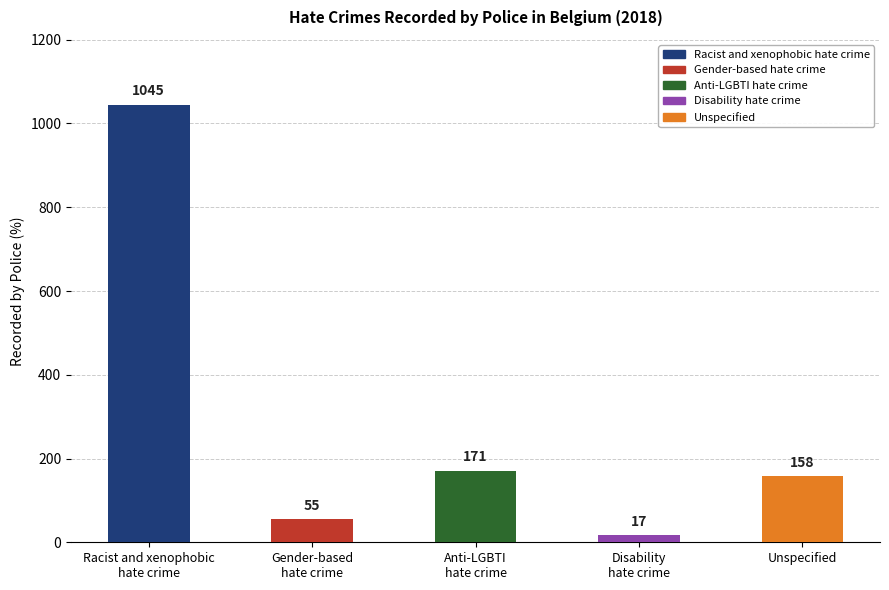

Approximately how many times larger is the value at Anti-LGBTI
hate crime compared to Racist and xenophobic
hate crime?

0.2